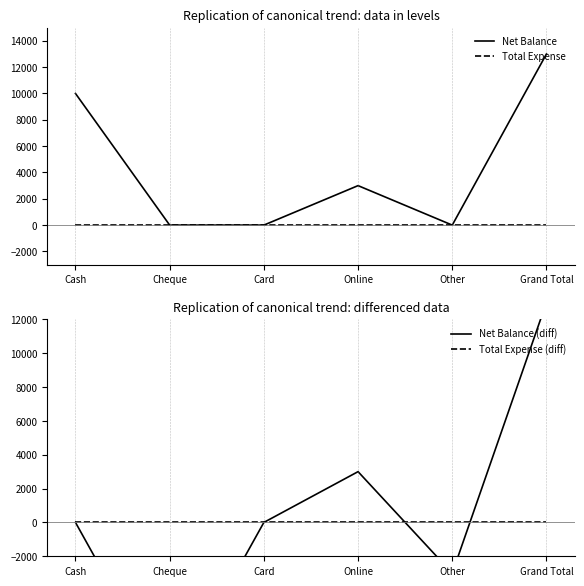

What is the value of the Net Balance (diff) point at the 6th from the left?

13000